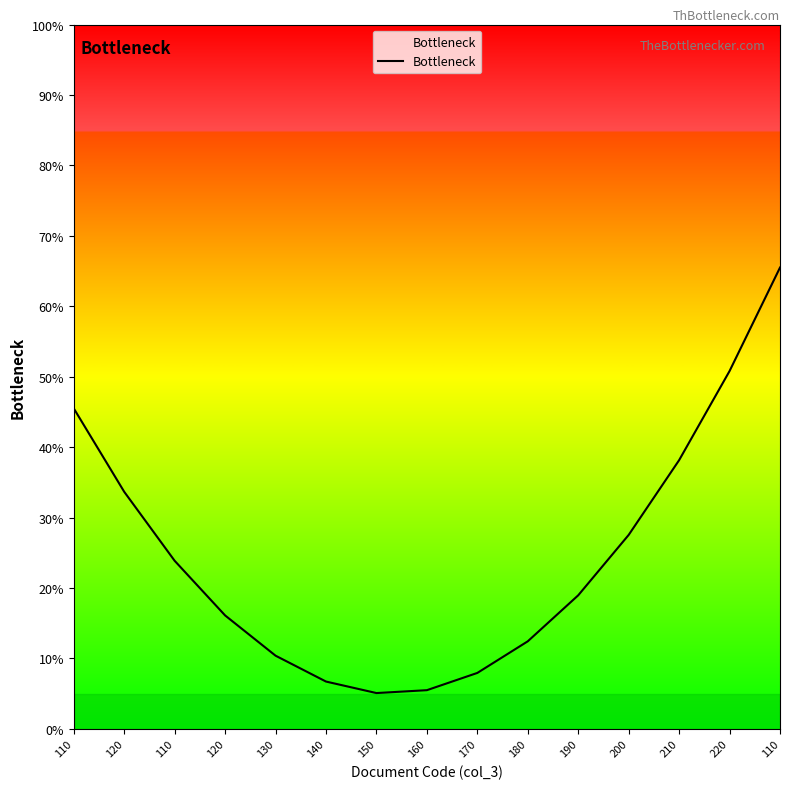

At which category does the chart reach its minimum across all series?

150